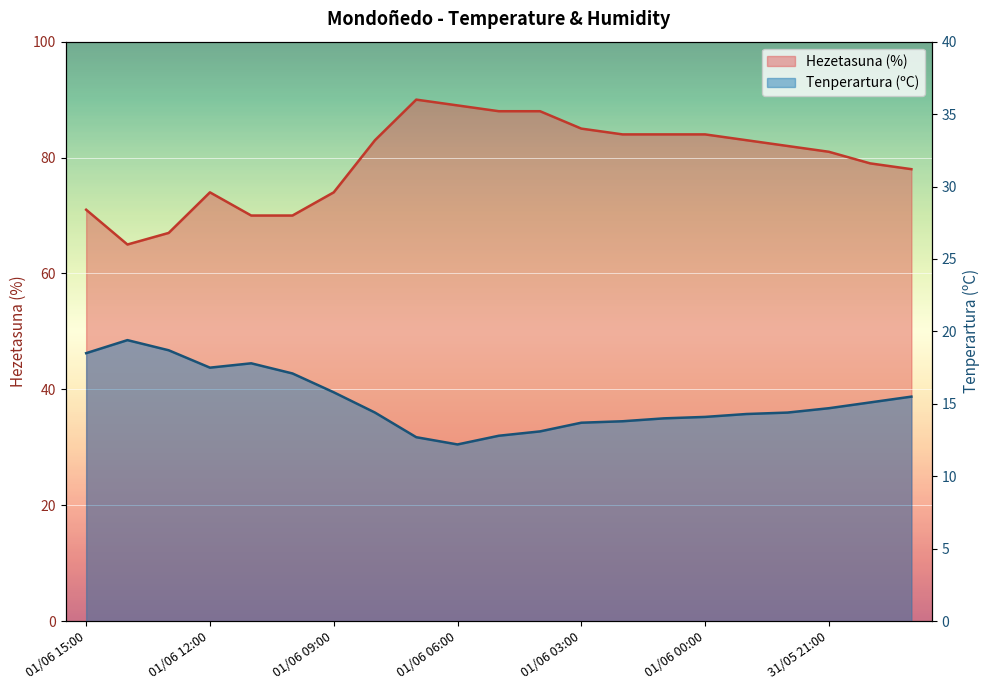

Reading left to right, transcribe all the data shown in this chart.

Tenperartura (ºC): 01/06 15:00=18.5	01/06 14:00=19.4	01/06 13:00=18.7	01/06 12:00=17.5	01/06 11:00=17.8	01/06 10:00=17.1	01/06 09:00=15.8	01/06 08:00=14.4	01/06 07:00=12.7	01/06 06:00=12.2	01/06 05:00=12.8	01/06 04:00=13.1	01/06 03:00=13.7	01/06 02:00=13.8	01/06 01:00=14.0	01/06 00:00=14.1	31/05 23:00=14.3	31/05 22:00=14.4	31/05 21:00=14.7	31/05 20:00=15.1	31/05 19:00=15.5
Hezetasuna (%): 01/06 15:00=71.0	01/06 14:00=65.0	01/06 13:00=67.0	01/06 12:00=74.0	01/06 11:00=70.0	01/06 10:00=70.0	01/06 09:00=74.0	01/06 08:00=83.0	01/06 07:00=90.0	01/06 06:00=89.0	01/06 05:00=88.0	01/06 04:00=88.0	01/06 03:00=85.0	01/06 02:00=84.0	01/06 01:00=84.0	01/06 00:00=84.0	31/05 23:00=83.0	31/05 22:00=82.0	31/05 21:00=81.0	31/05 20:00=79.0	31/05 19:00=78.0